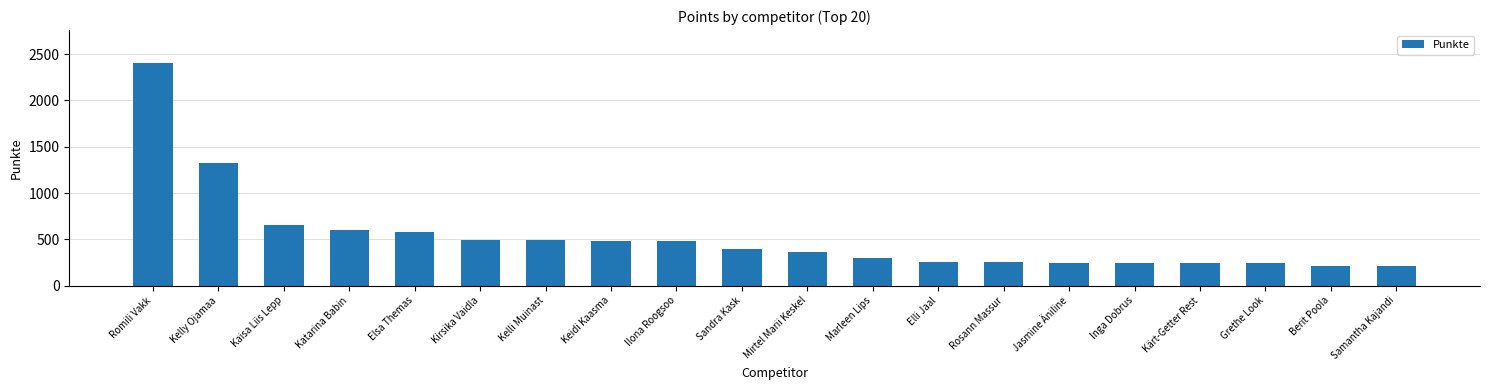

The value at Grethe Look is 377.7. True or false?

False